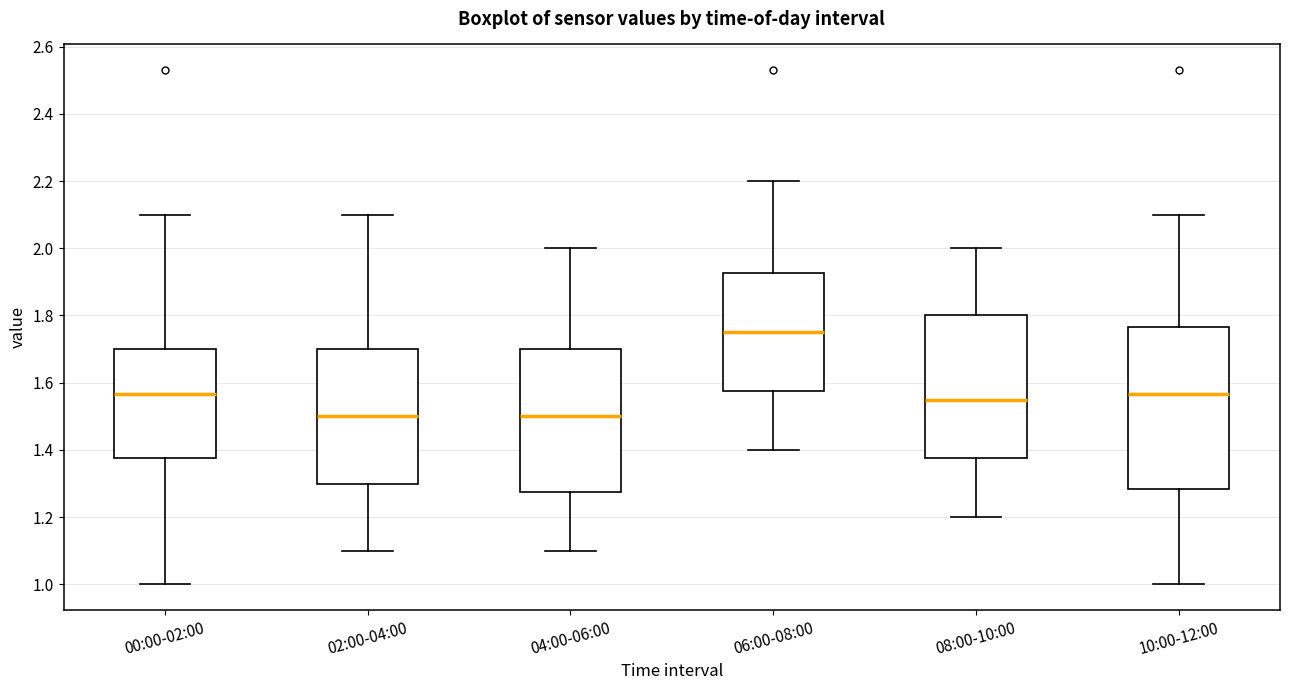

Which box is the tallest, from its lower edge to its upper edge?

10:00-12:00